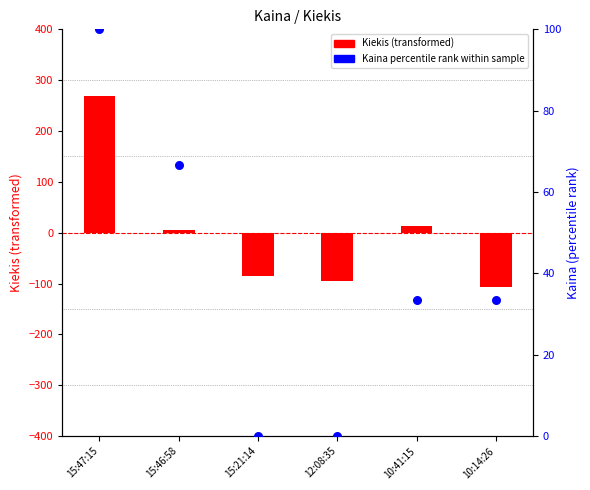

Which series has the widest spread of Y values?

Kiekis (transformed)